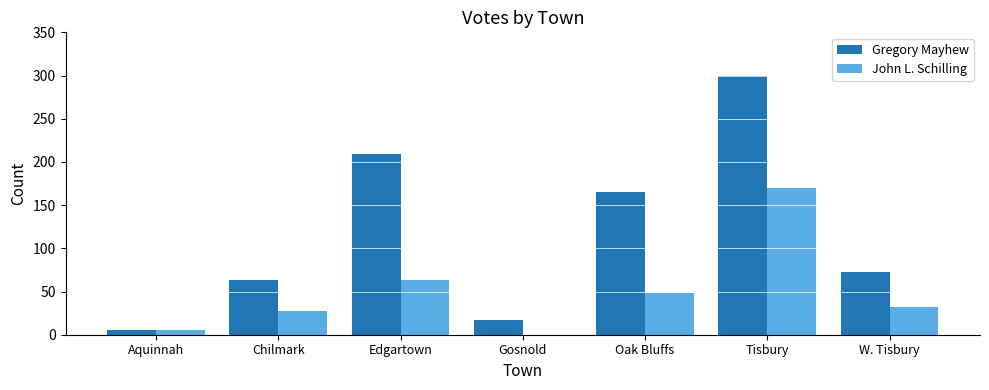

At which category is the sum across all series the highest?

Tisbury